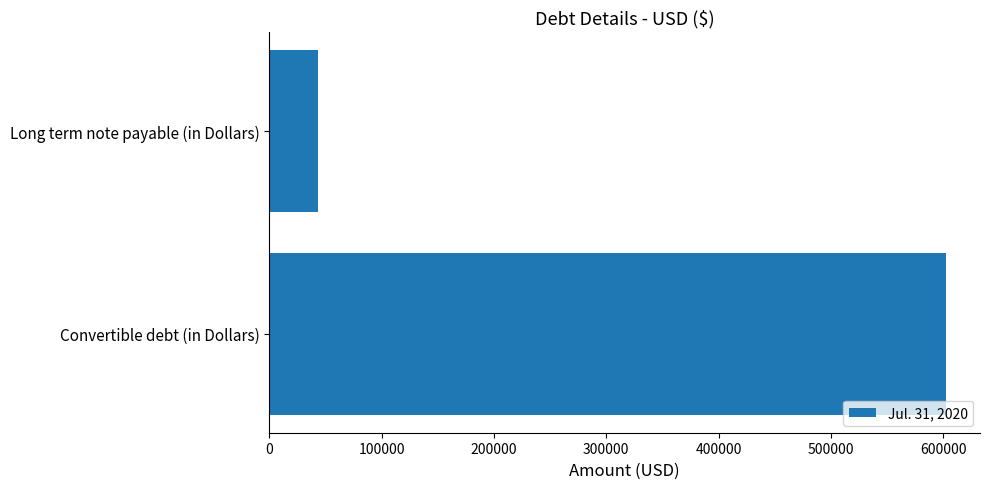

At which label is the value closest to 322846?

Long term note payable (in Dollars)